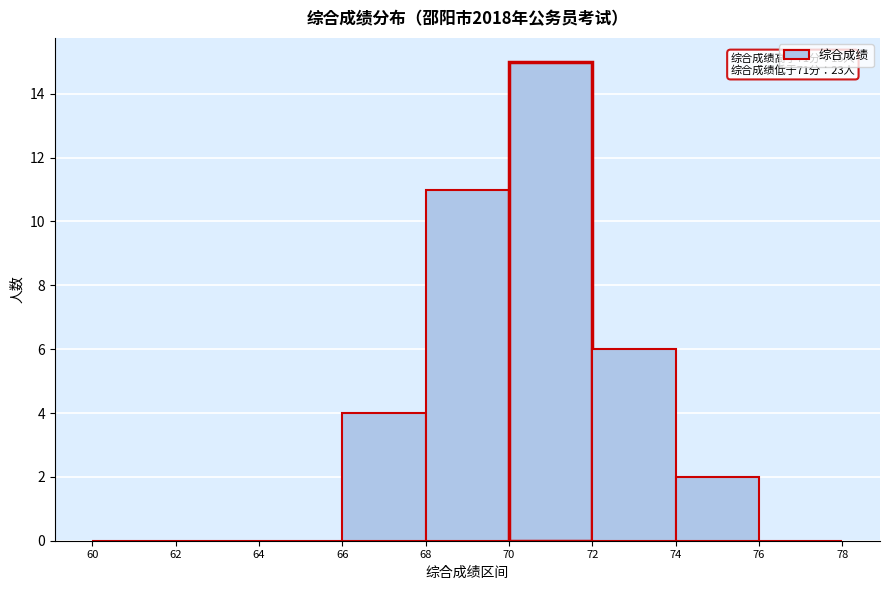

Over which range of the x-axis is the bar tallest?

70 to 72